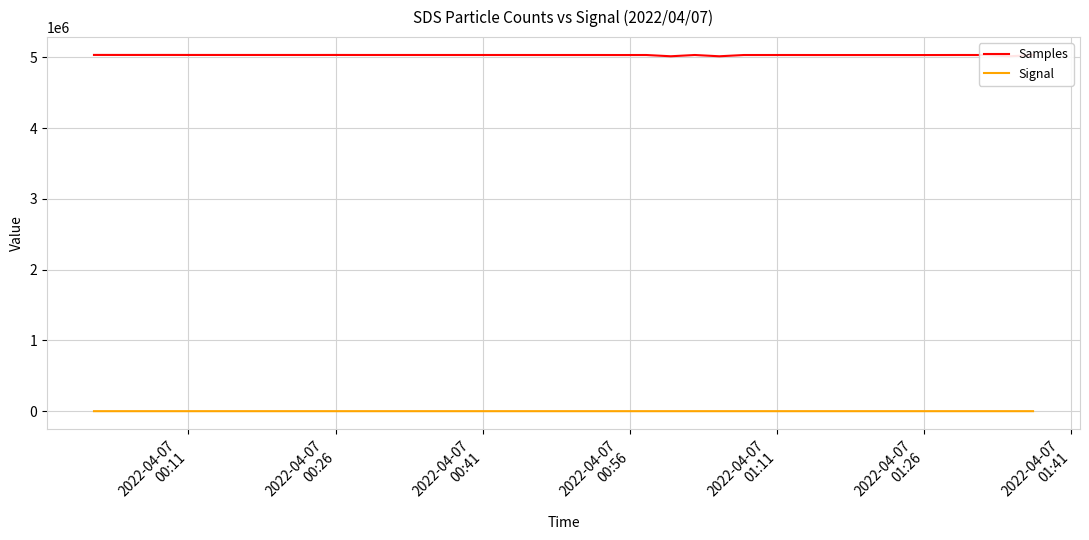

Rank the series by their average value, from highest to lowest.

Samples, Signal